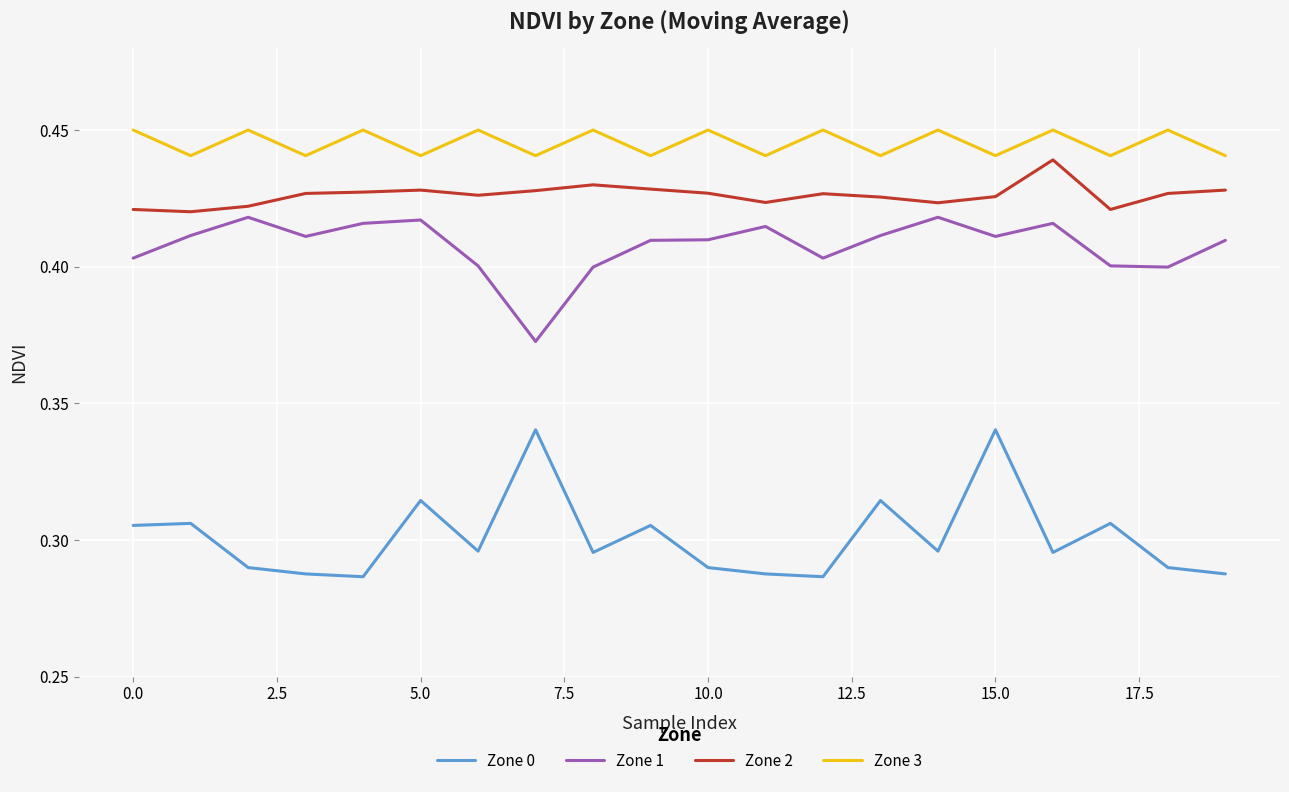

At how many categories does at least one series exceed 0?

20